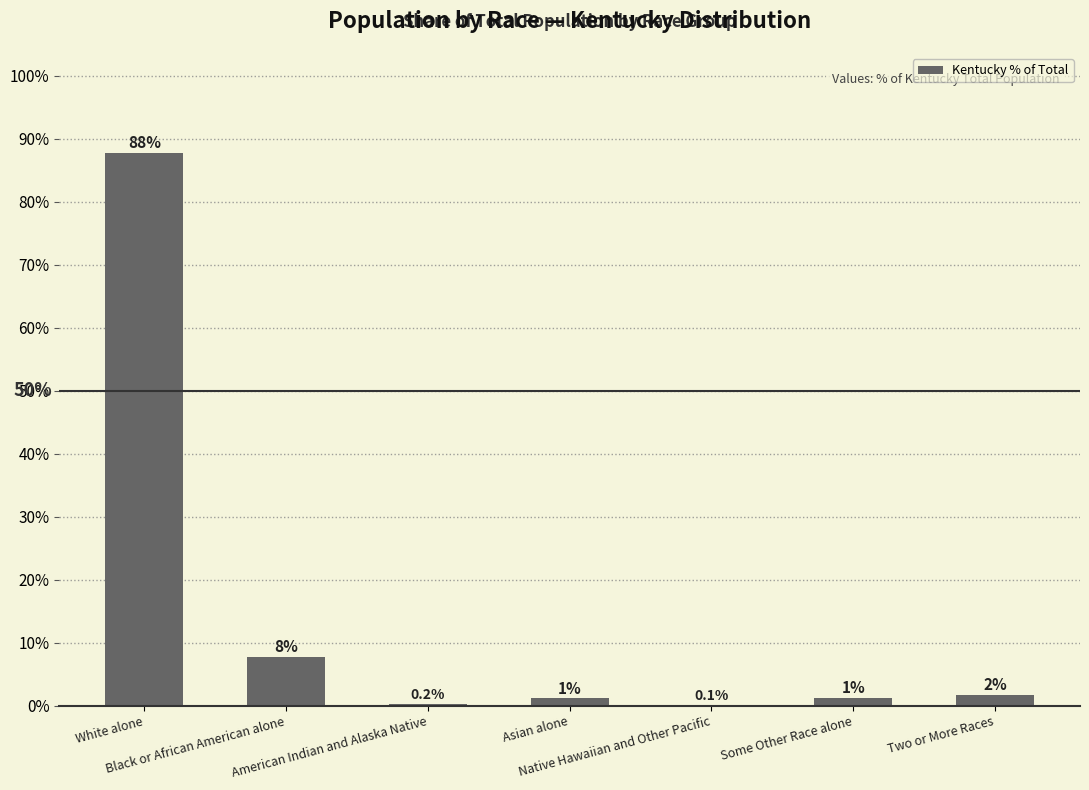

Are the bars horizontal?

No